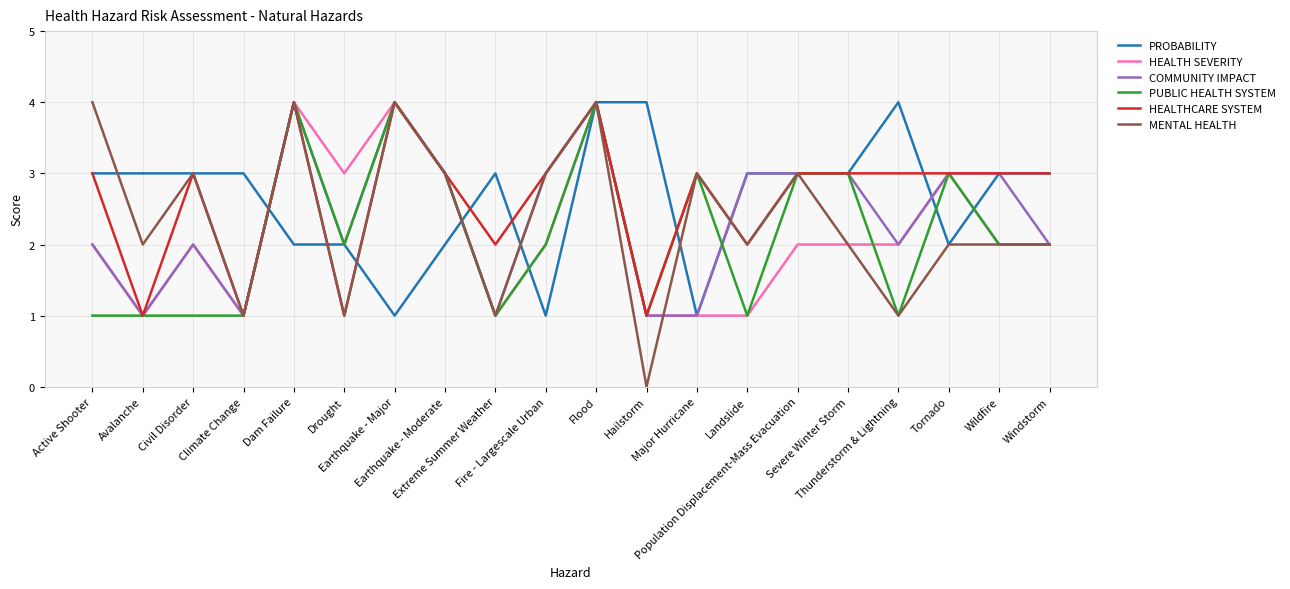

Which series changed the most between Civil Disorder and Extreme Summer Weather?

MENTAL HEALTH